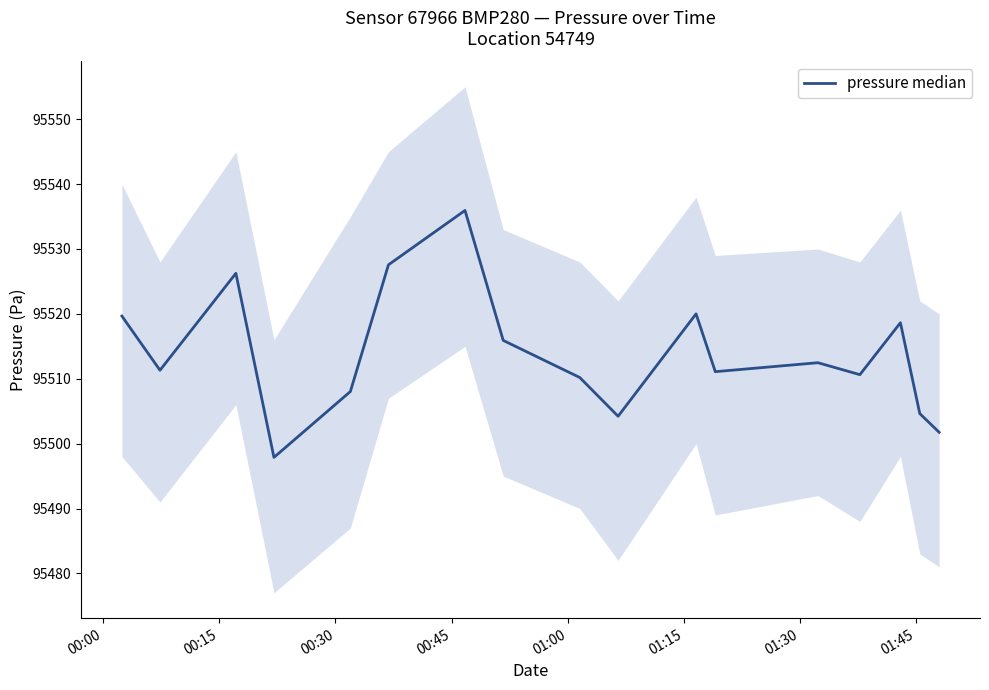

Reading left to right, what are all the values shown in this chart?

95519.7	95511.3	95526.2	95497.9	95508.0	95527.6	95535.9	95515.9	95510.2	95504.2	95520.0	95511.1	95512.5	95510.6	95518.6	95504.6	95501.8